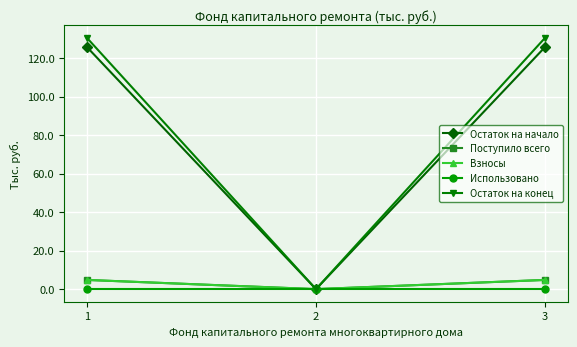

Is this an area chart (filled region under the line)?

No